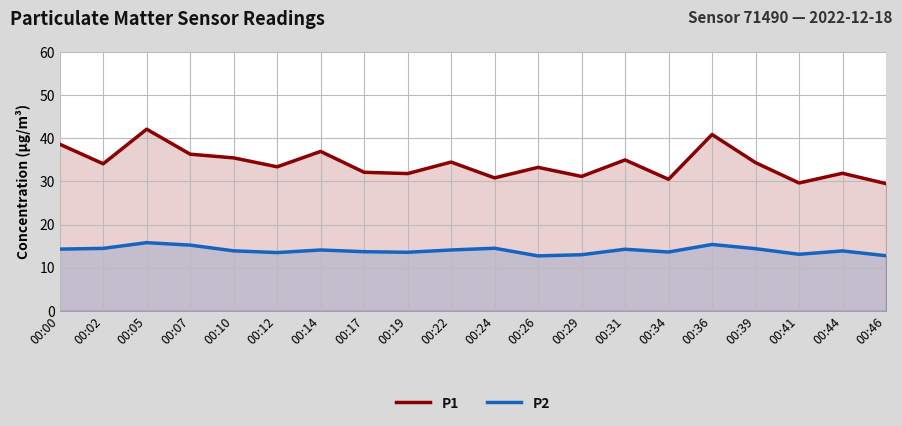

Between 00:00 and 00:26, which series saw the biggest shift?

P1